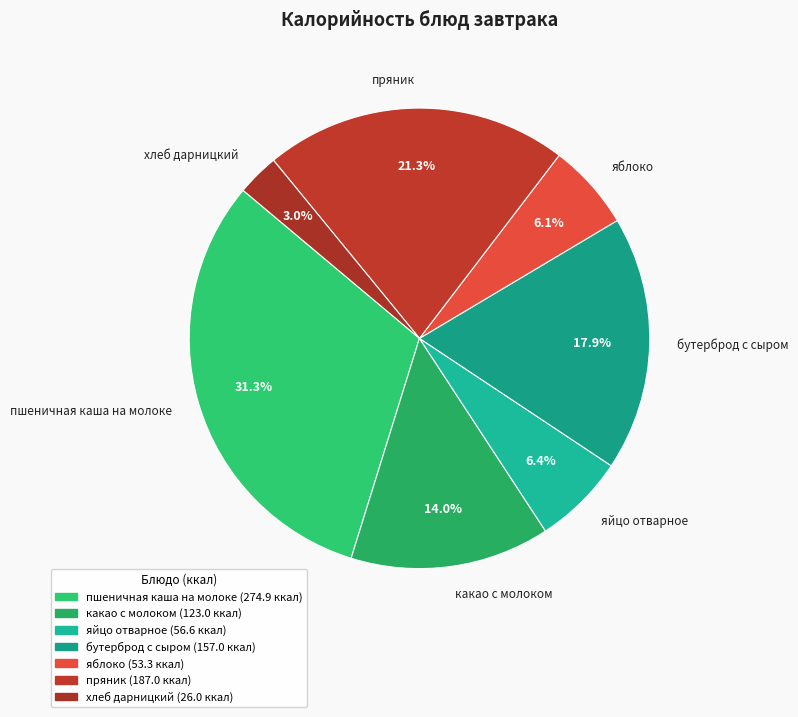

Which slice is the smallest?

хлеб дарницкий